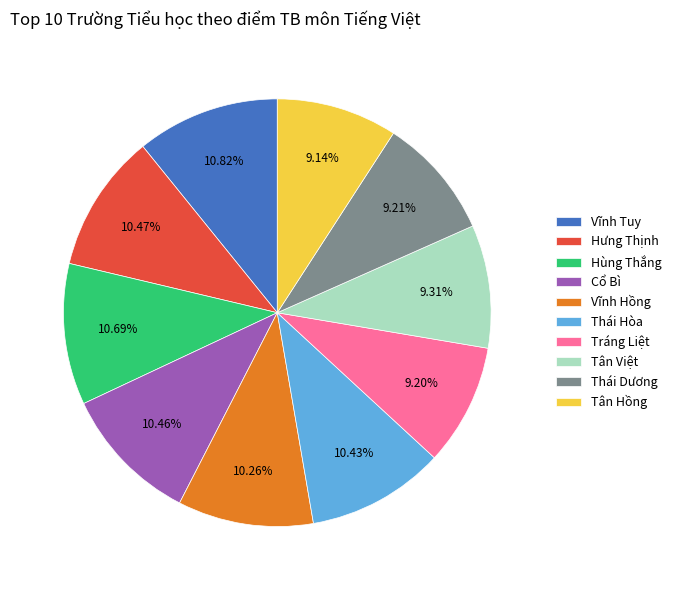

Does Thái Dương account for over 50% of the chart?

No